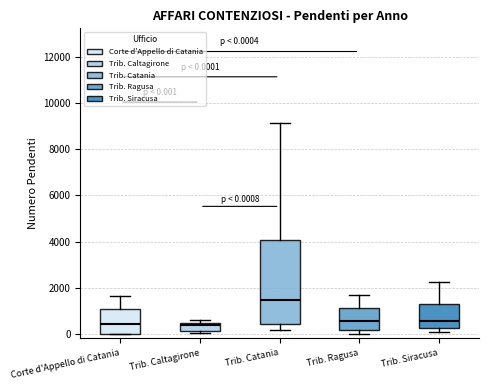

Which box's median line is the highest?

Trib. Catania